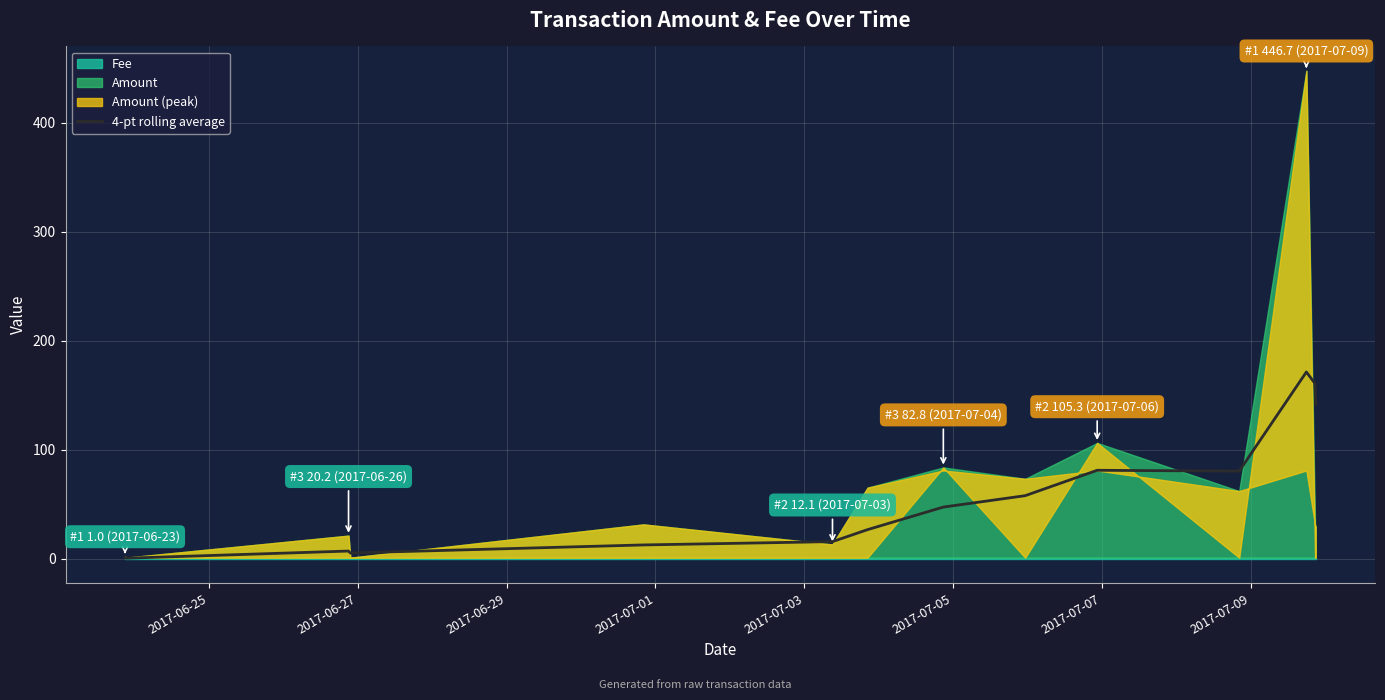

What is the value of the 6th point from the left?

15.7